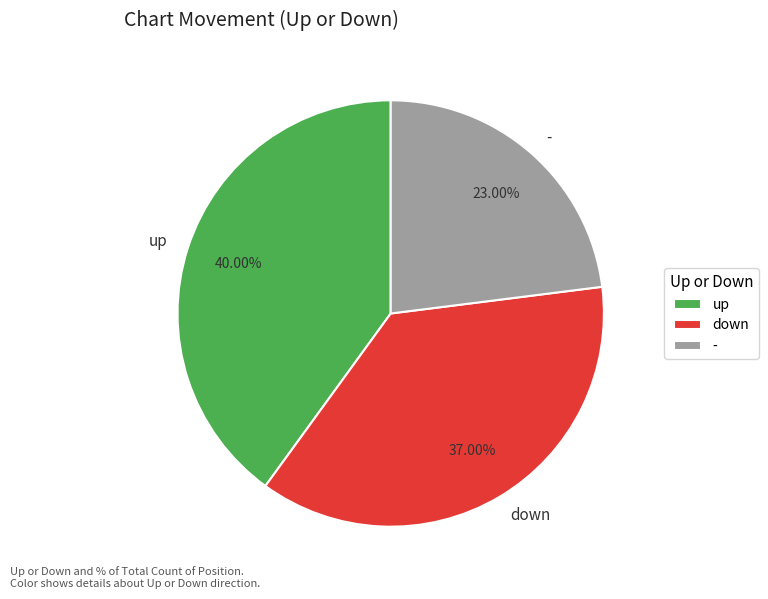

Is the sum of down and up greater than half?

Yes